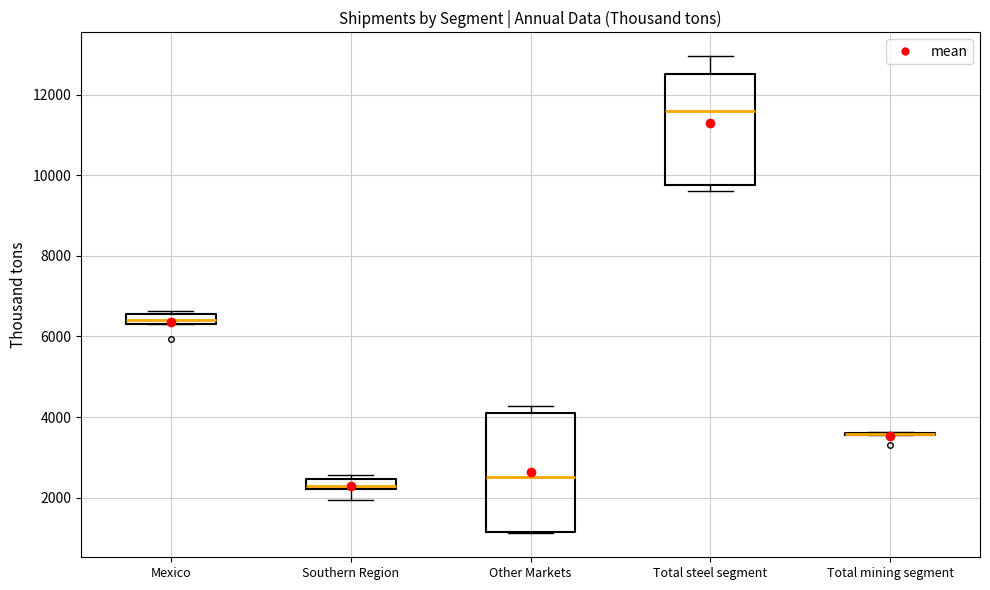

Where is the upper edge of the box for Southern Region on the y-axis? The values are not printed on the chart, so give them approximately, as read against the axis.

2400